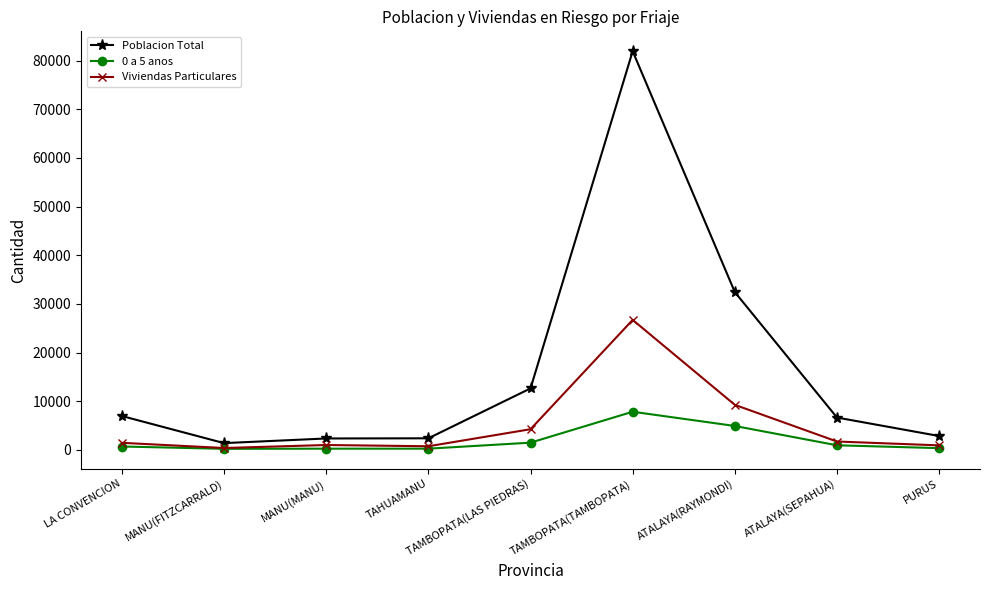

Is this an area chart (filled region under the line)?

No